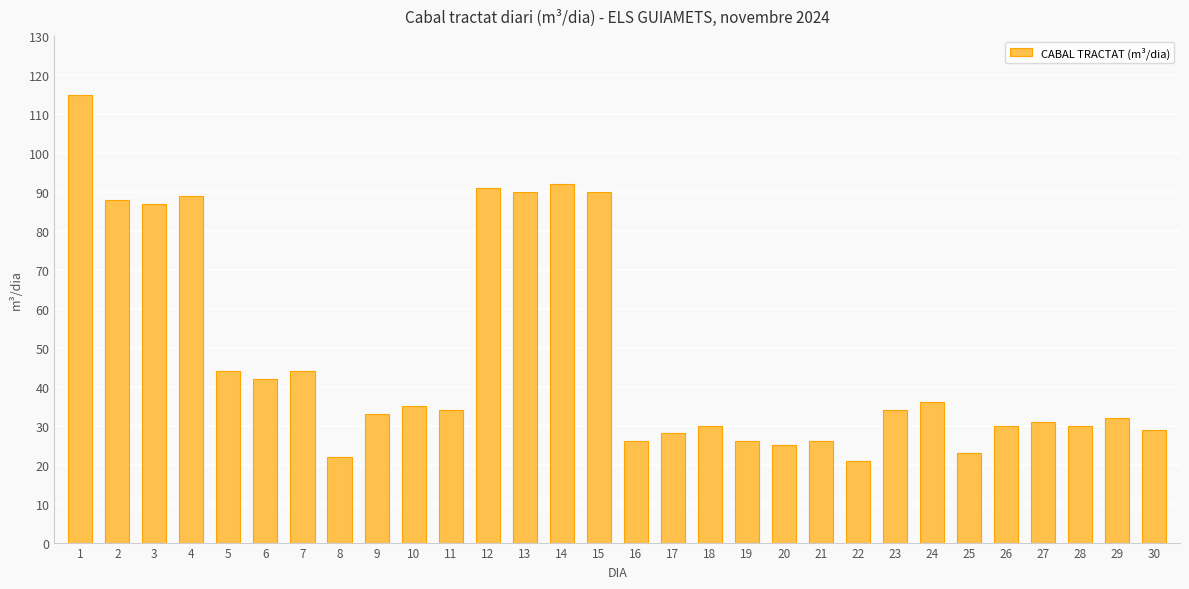

Where does the data first go above 34?

1